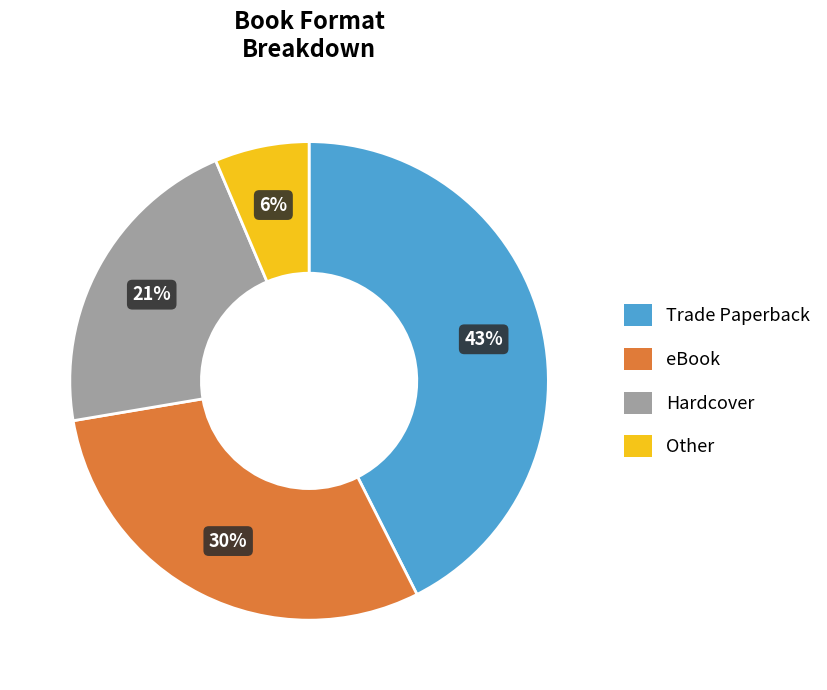

Does eBook represent more than half of the total?

No